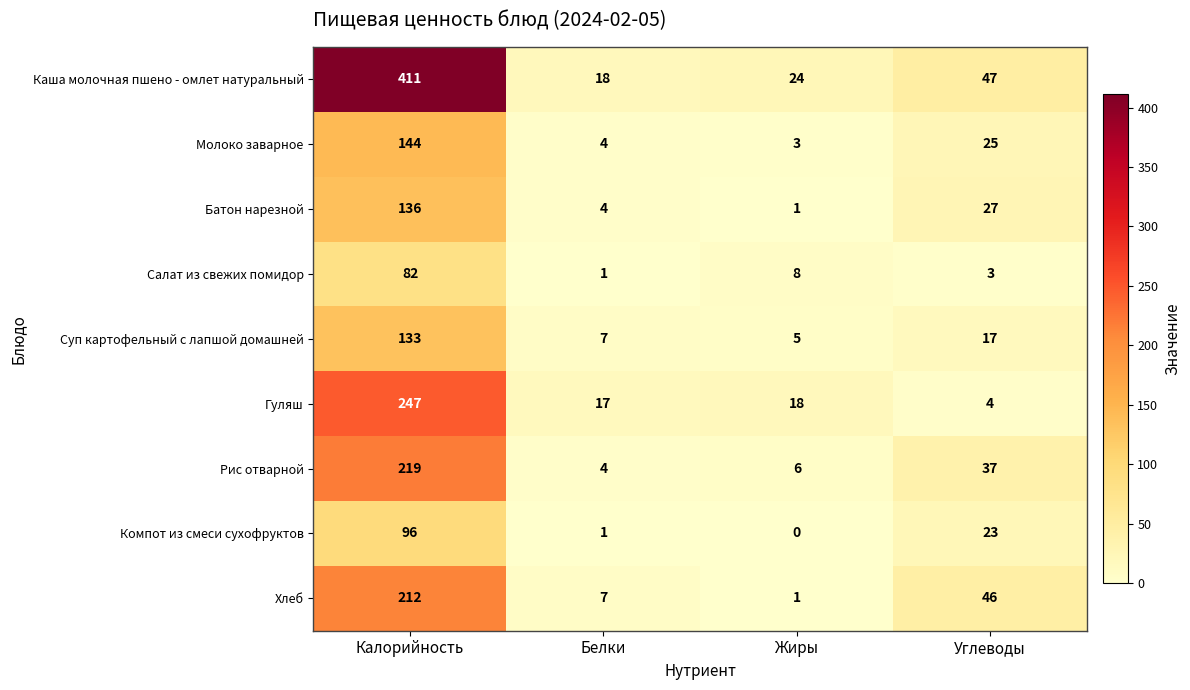

What is the difference between the maximum and minimum values in the Батон нарезной series?

135